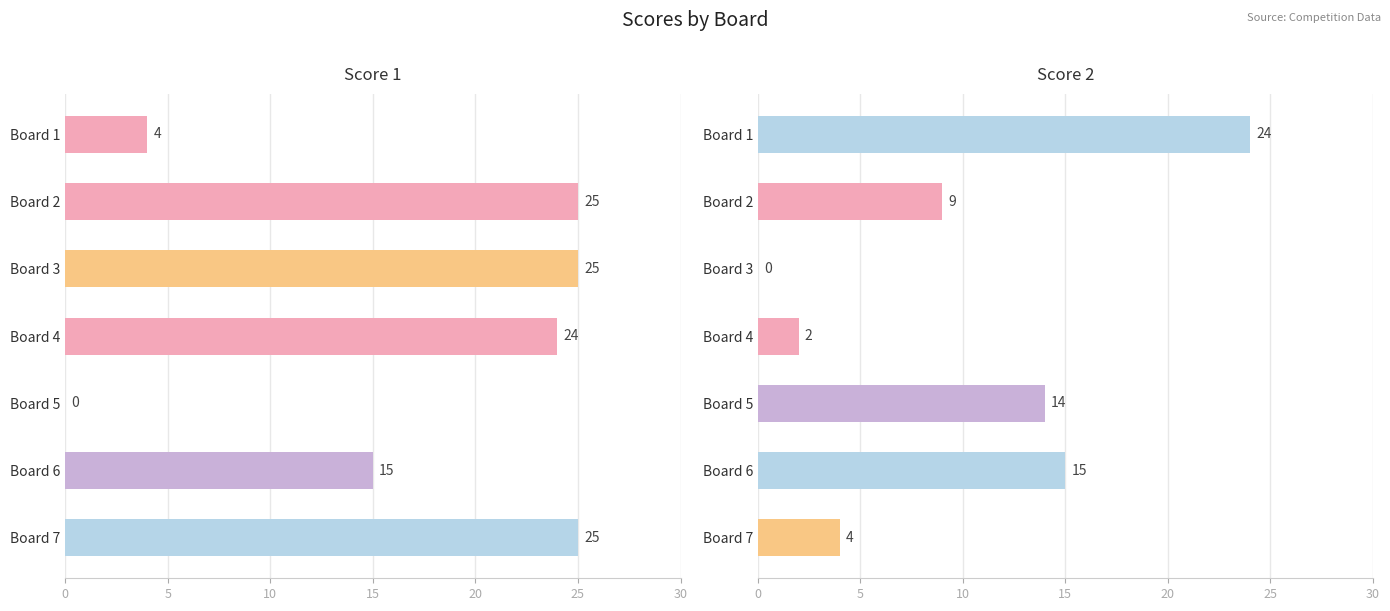

How many values in the Score 1 series exceed 24?

3